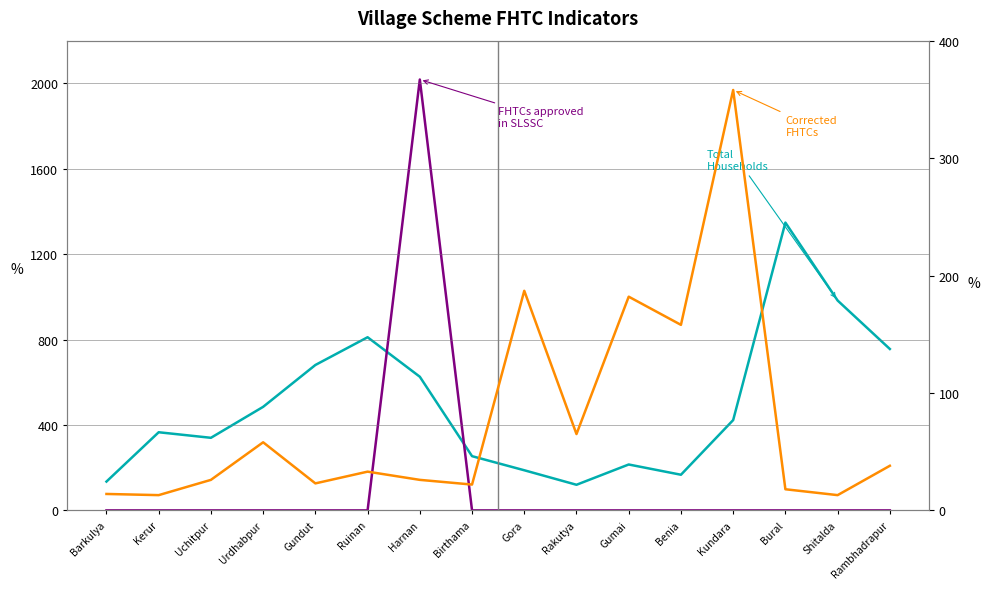

How many values in FHTCs approved in SLSSC are above zero?

1